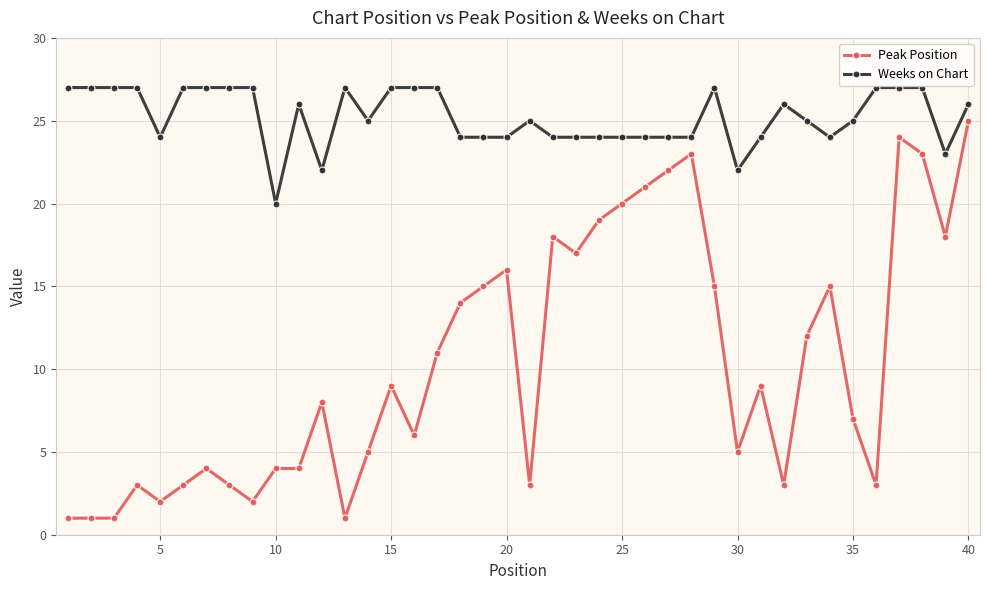

What is the highest value of the Peak Position series?

25